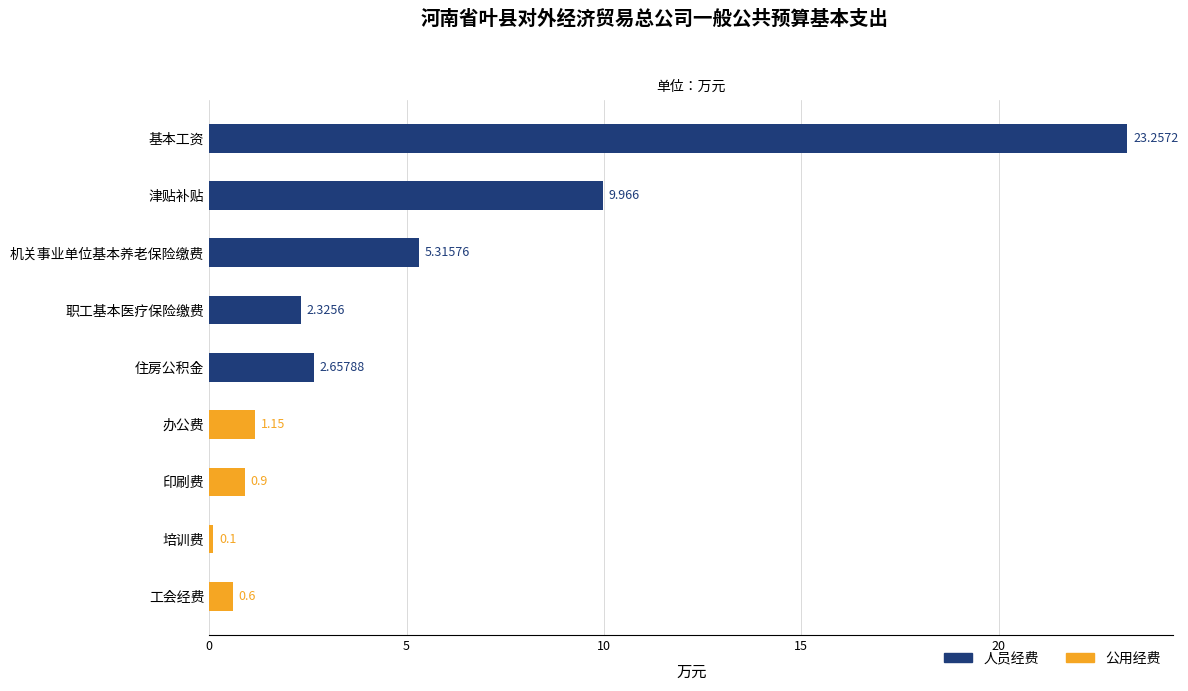

The 公用经费 series shows -0.8 at 机关事业单位基本养老保险缴费. True or false?

False